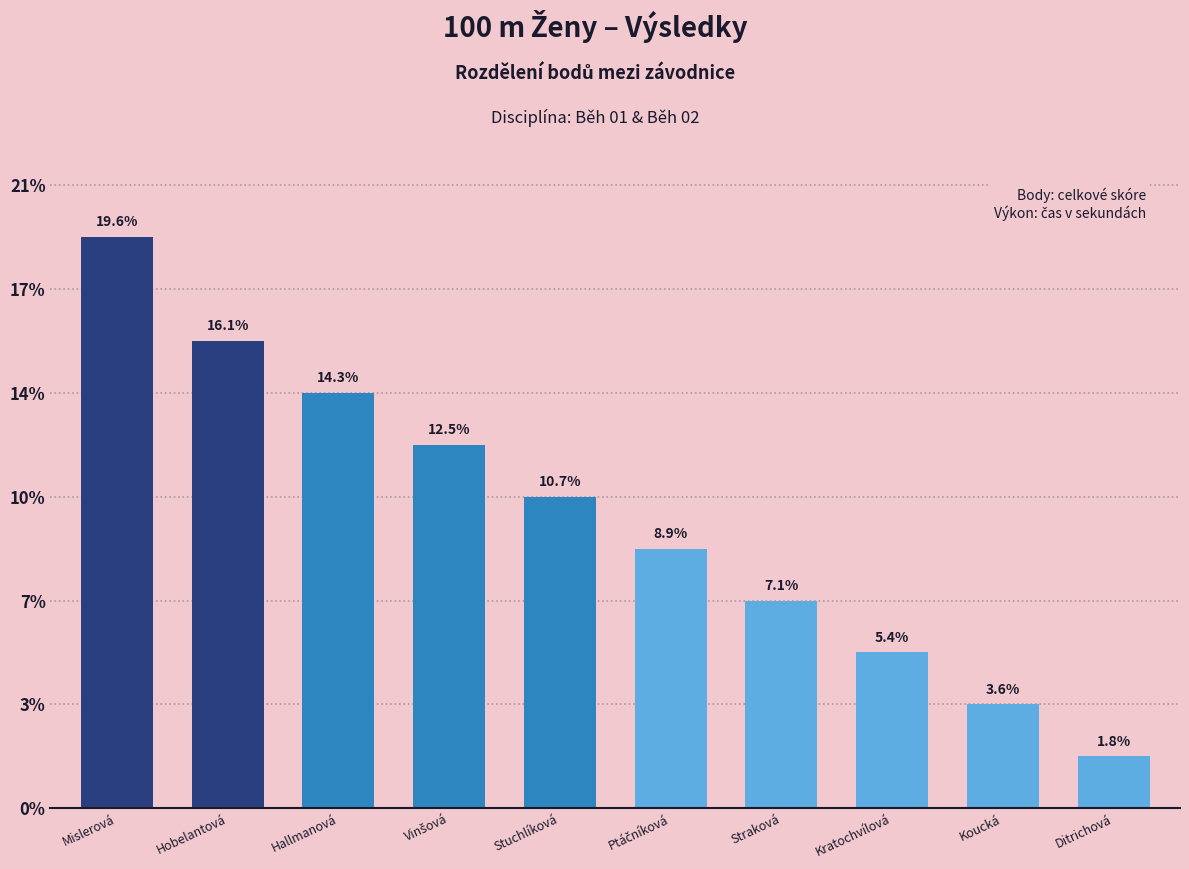

Does the chart contain any negative values?

No